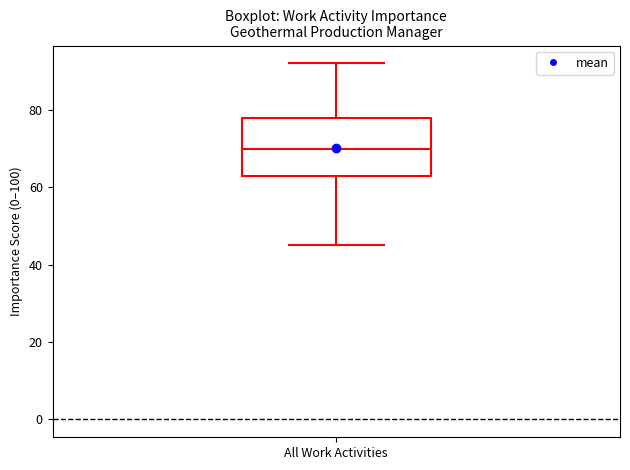

Transcribe this box plot: give where the median line is, the range the box spans, and where the two whiskers end, as read against the y-axis. The values are not printed on the chart, so give them approximately, as read against the axis.

median 70, box 64 to 78, whiskers 46 to 92